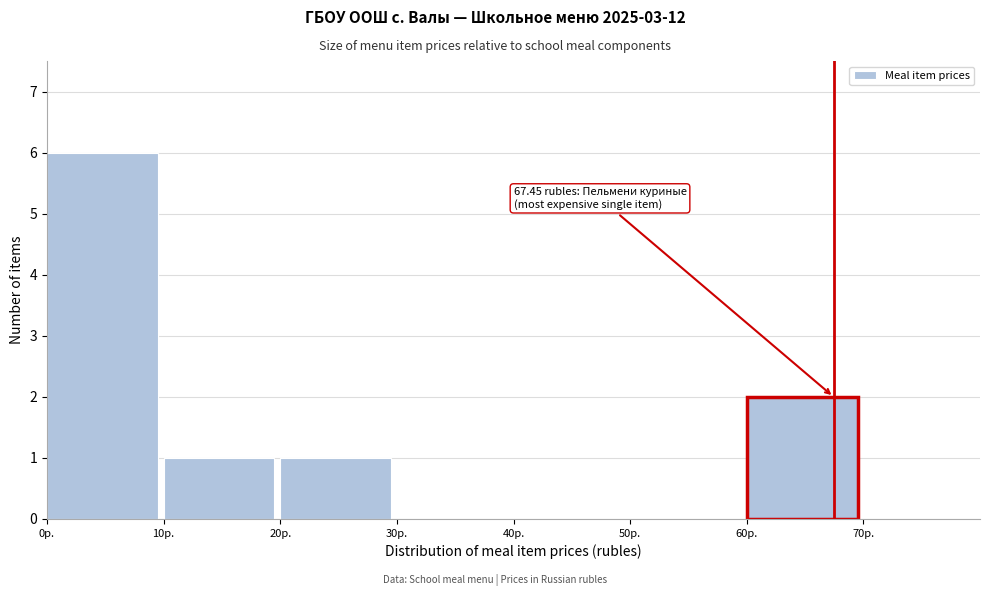

Over which range of the x-axis is the bar tallest?

0 to 10